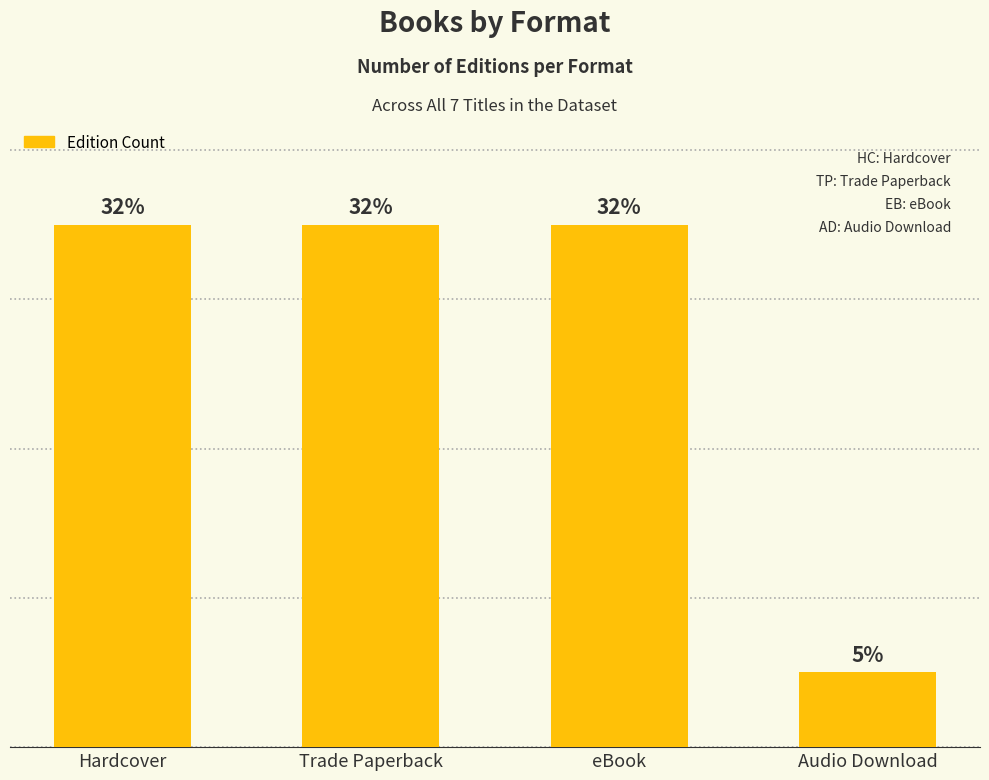

The value at Audio Download is 1. True or false?

False